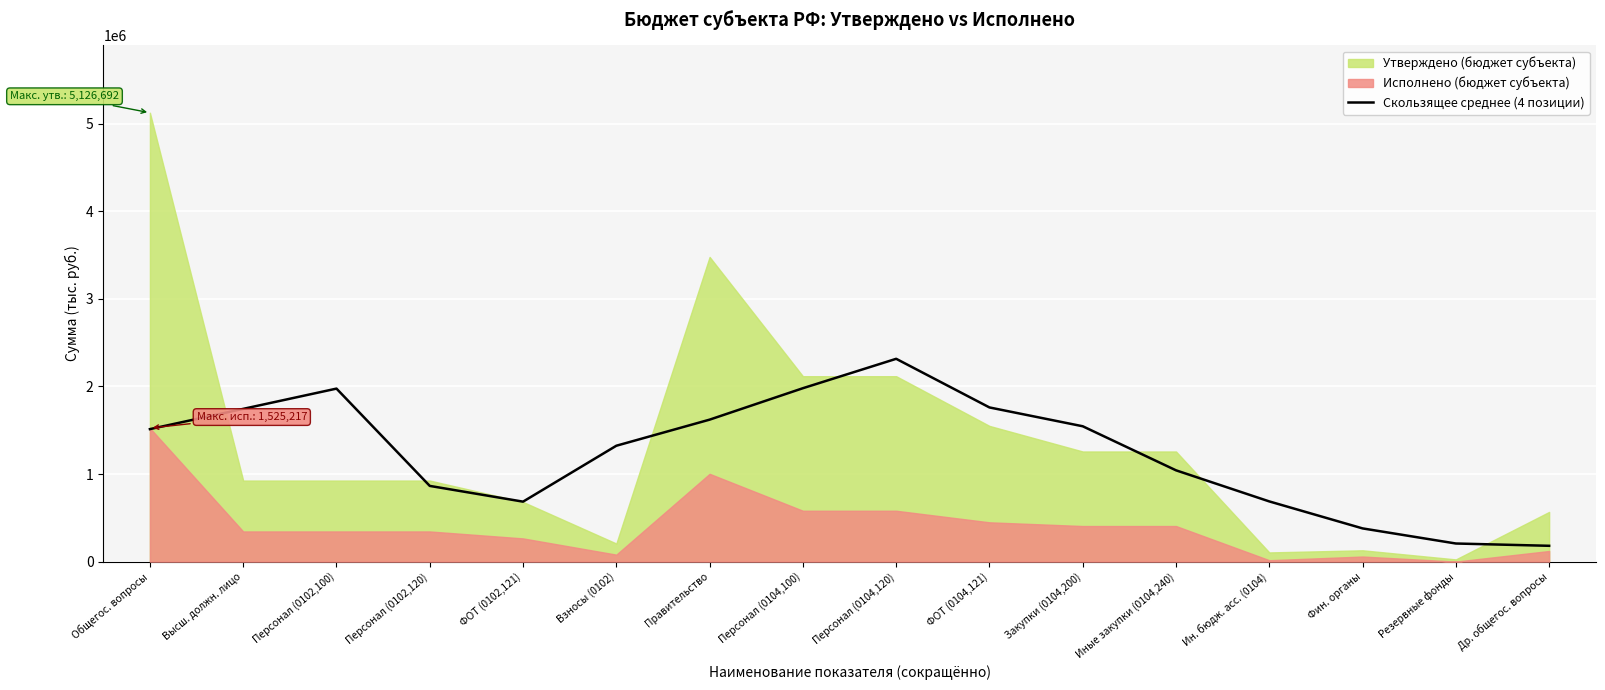

True or false: there are more than 2 points higher than both neighbors.

False